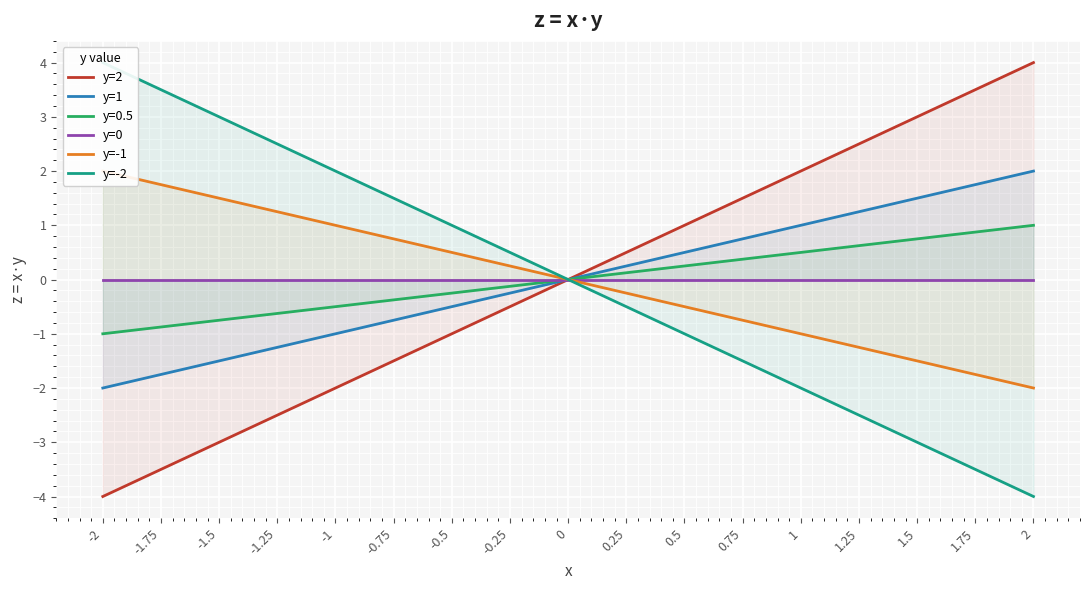

What are all the series names shown in the legend?

y=2, y=1, y=0, y=-1, y=-2